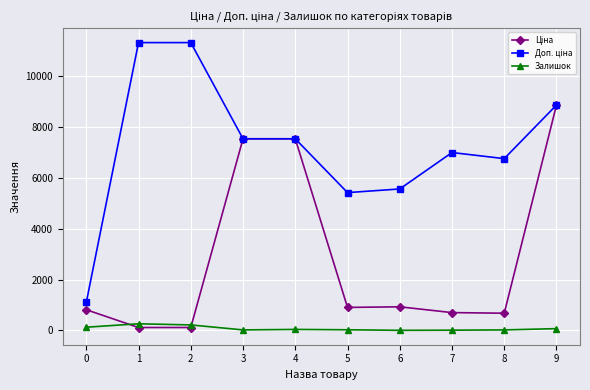

What is the greatest value displayed?

11334.0